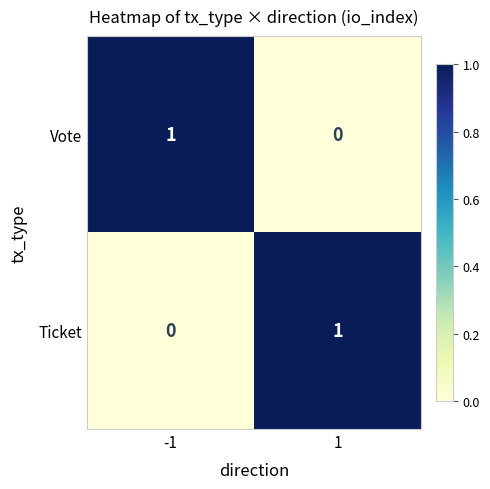

At -1, list the series in order from smallest to largest.

Ticket, Vote